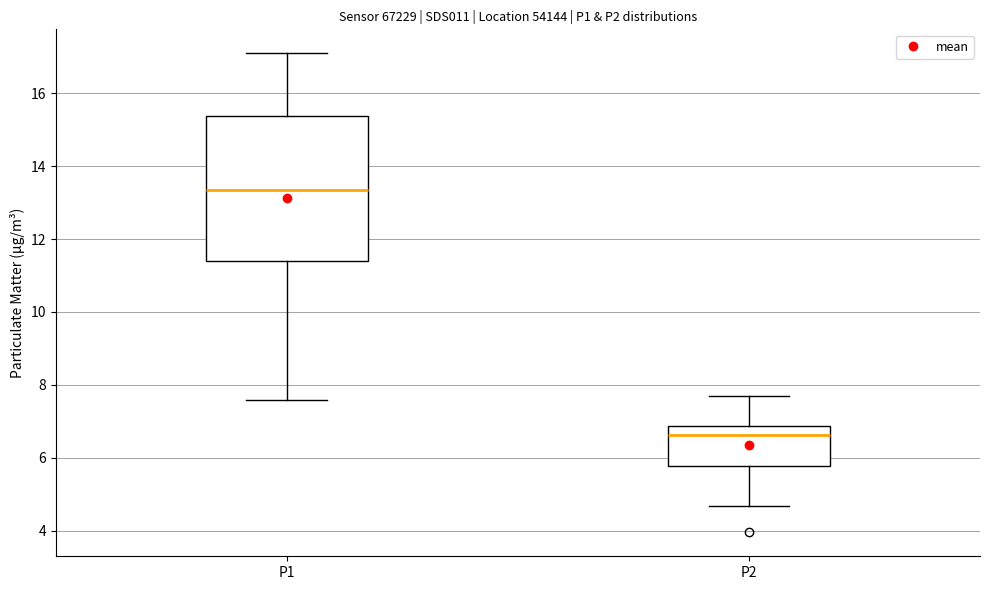

Reading left to right, read every box against the y-axis: the position of its median line, the range the box covers, and the ends of its whiskers. The values are not printed on the chart, so give them approximately, as read against the axis.

P1: median 13.4, box 11.4 to 15.4, whiskers 7.6 to 17.2
P2: median 6.6, box 5.8 to 6.8, whiskers 4.6 to 7.8